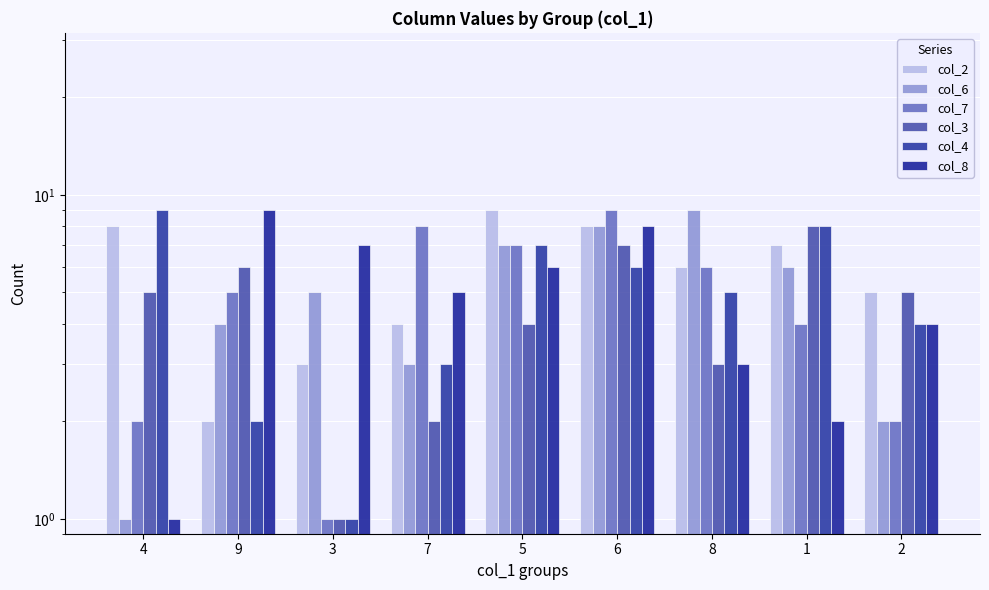

What is the difference between the second highest and minimum values in the col_7 series?

7